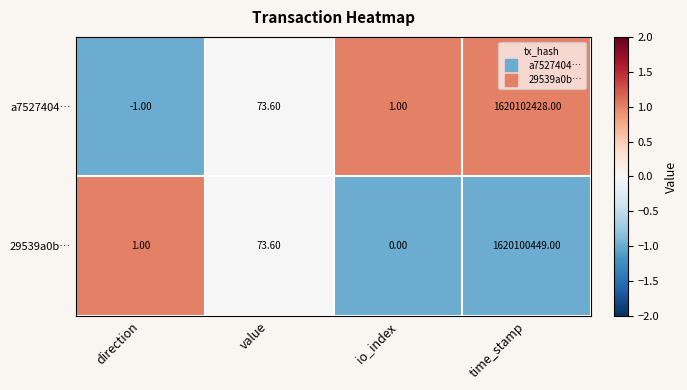

Where does the a7527404… series first go above 73?

value